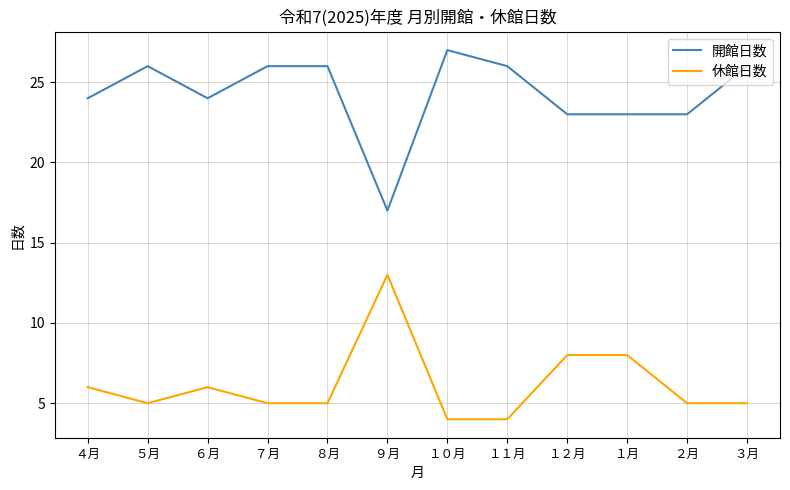

What position from the right is １０月?

6